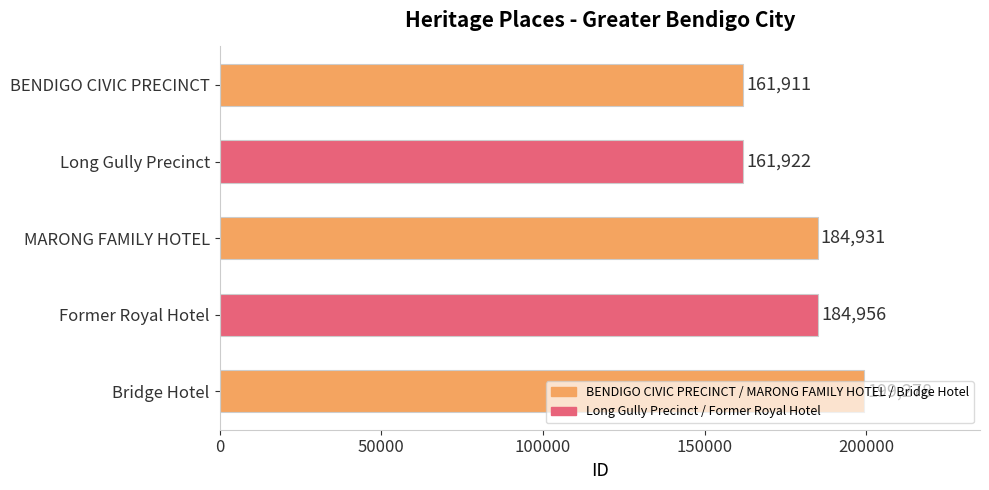

List the labels in order of value, largest first.

Bridge Hotel, Former Royal Hotel, MARONG FAMILY HOTEL, Long Gully Precinct, BENDIGO CIVIC PRECINCT